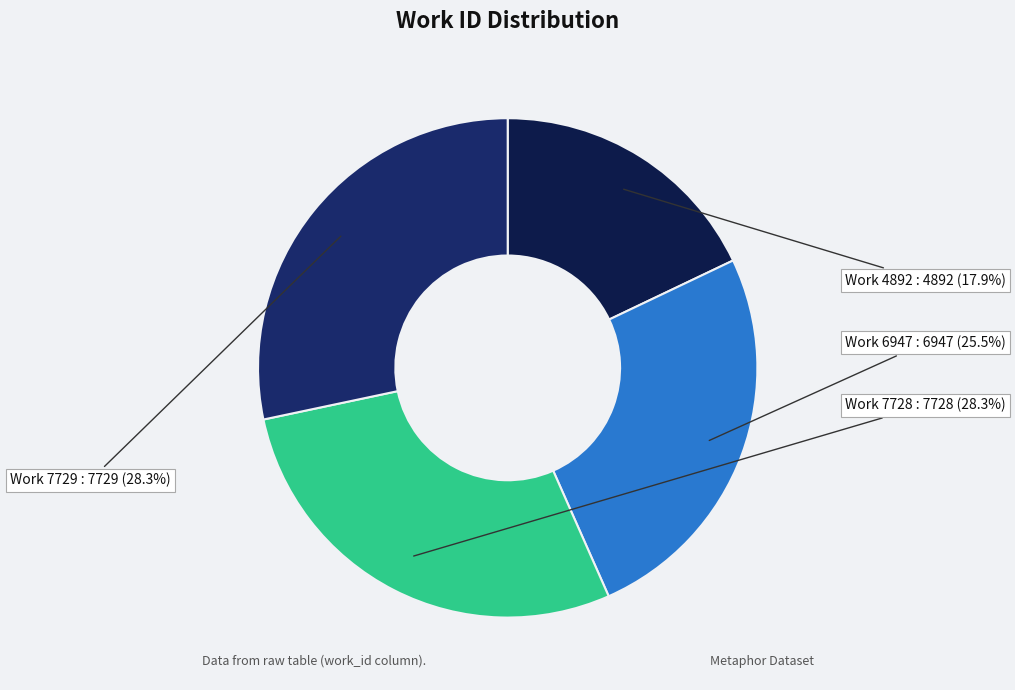

What portion of the pie excludes Work 7728?

71.7%